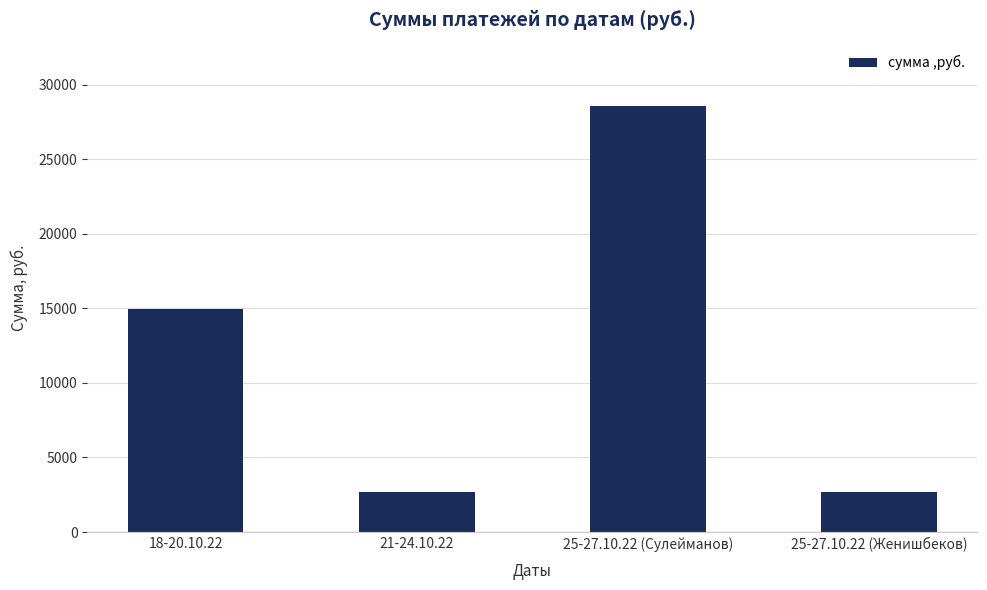

What is the sum of all values?

48907.8